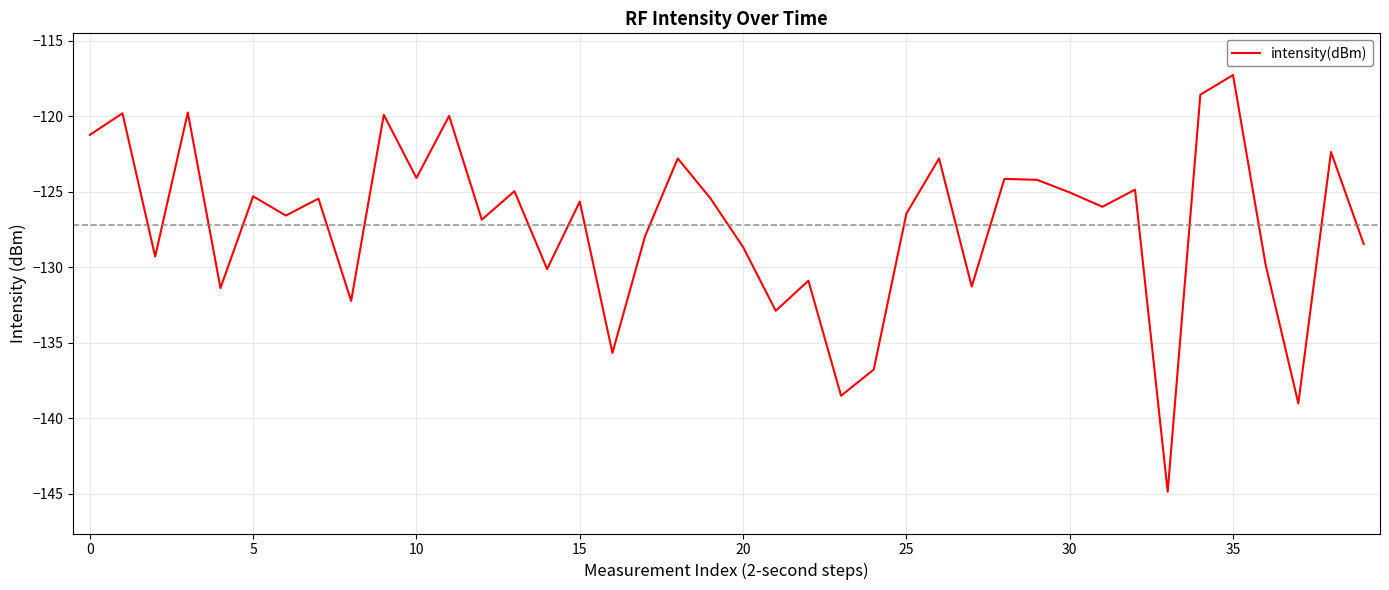

How many series are shown in this chart?

1